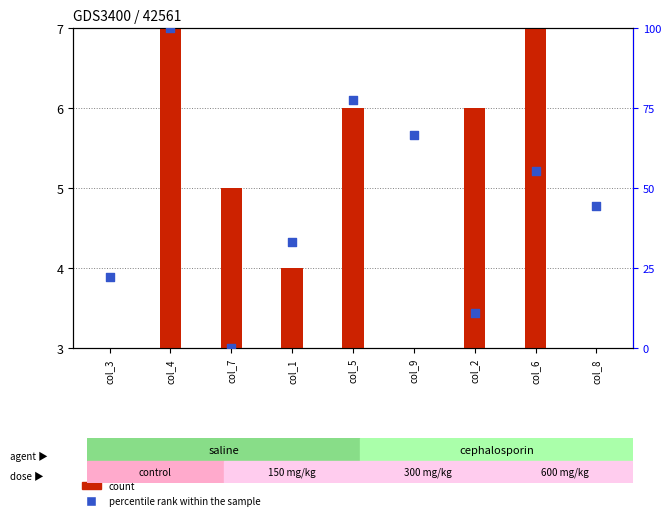

At which category is the sum across all series the highest?

col_4